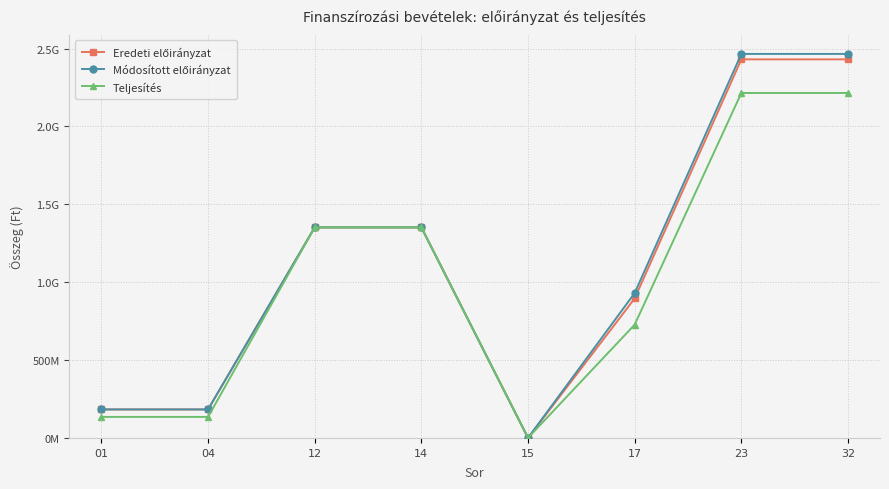

Reading left to right, list all the values displayed in this chart.

Eredeti előirányzat: 183000000	183000000	1351813505	1351813505	0	895759119	2430572624	2430572624
Módosított előirányzat: 183000000	183000000	1351813505	1351813505	467651	930129740	2465410896	2465410896
Teljesítés: 134981711	134981711	1351813505	1351813505	467651	727493012	2214755879	2214755879